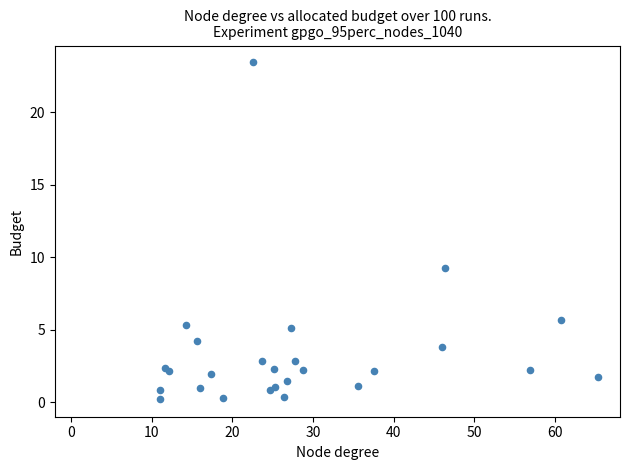

What Y value in the scatter plot is closest to 11?

9.2